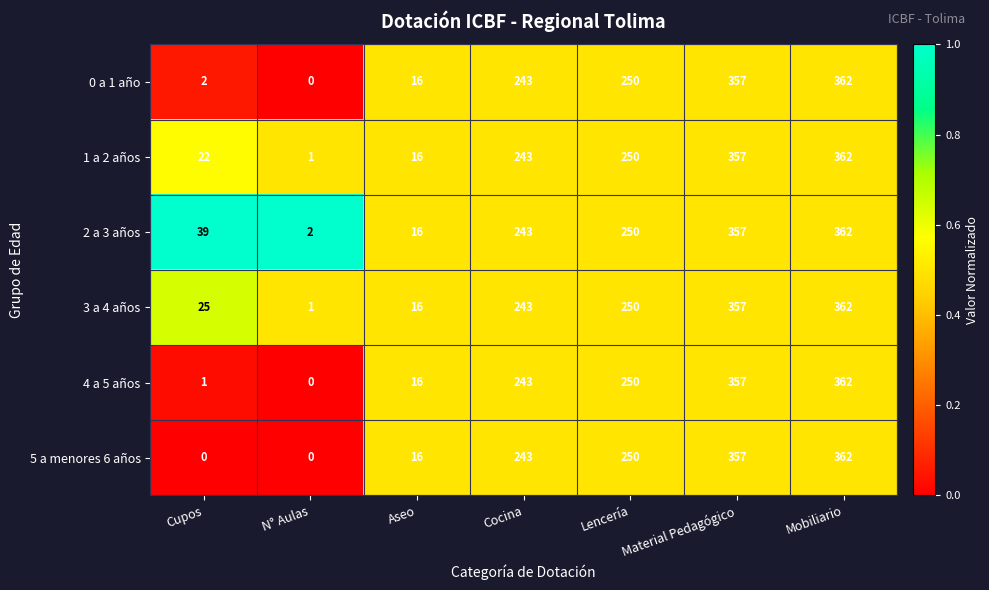

At how many categories does at least one series exceed 233?

4